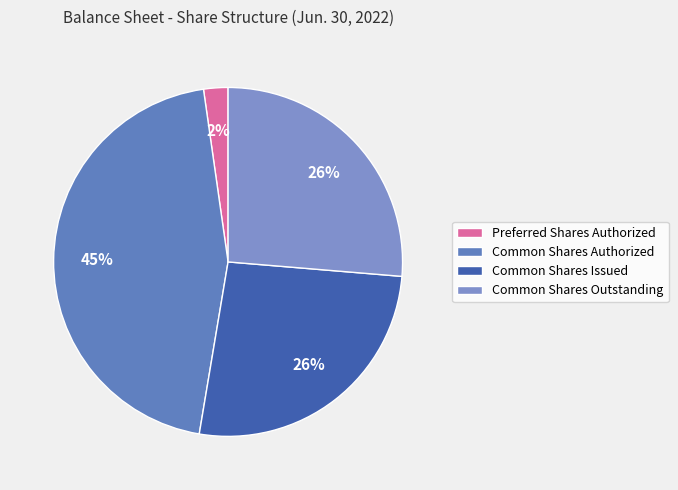

Is it true that Preferred Shares Authorized is 1% of the pie?

False